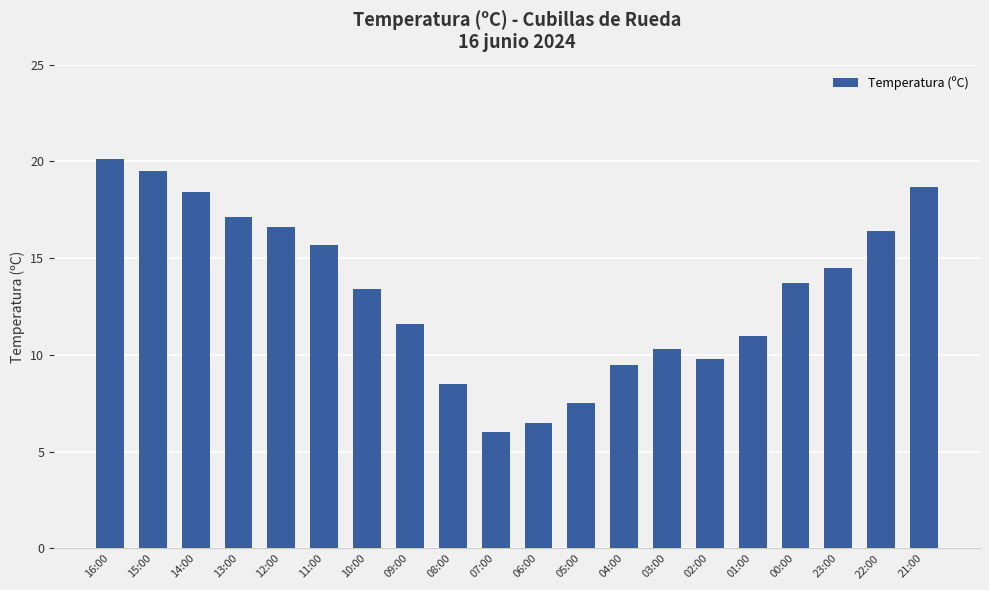

The chart shows a value of 6.7 at 02:00. True or false?

False